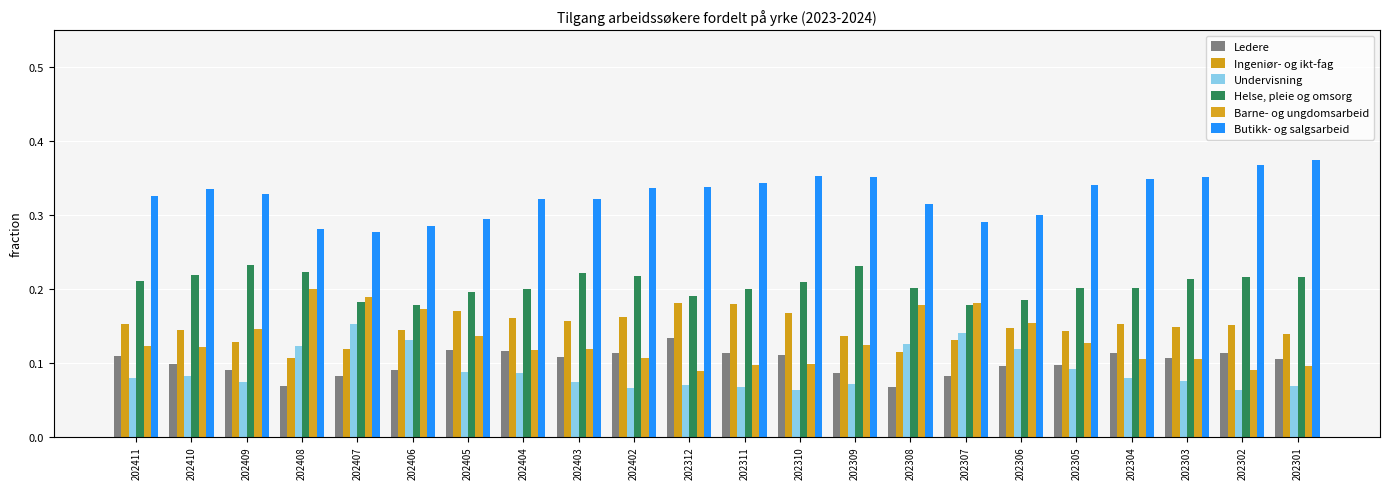

Count the number of data series in this chart.

6